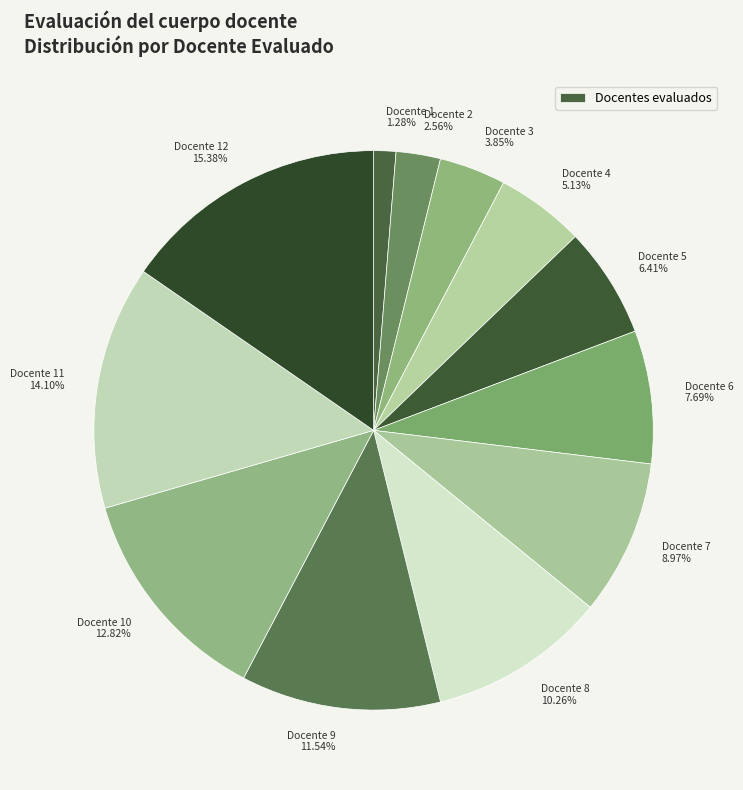

How many segments does this pie chart have?

12